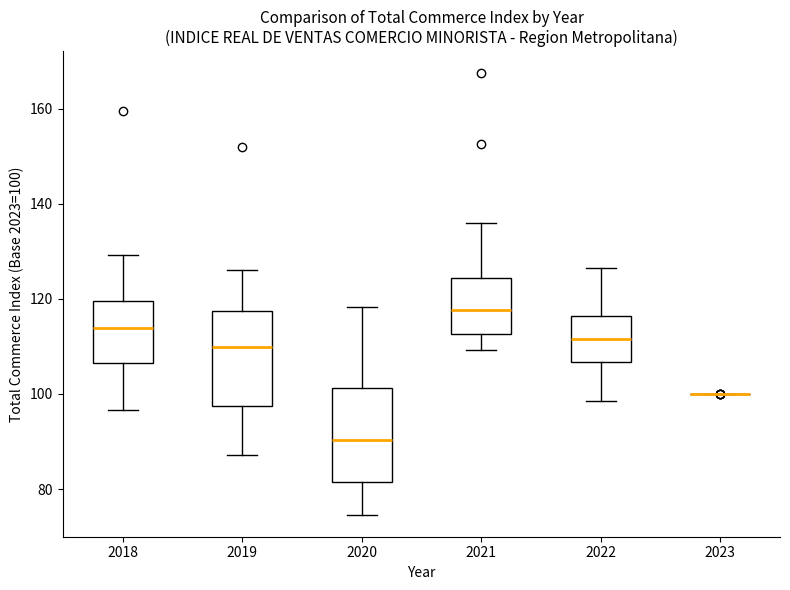

Reading left to right, transcribe this box plot: for each box, give where its median line is, the range the box spans, and where its two whiskers end, as read against the y-axis. The values are not printed on the chart, so give them approximately, as read against the axis.

2018: median 114, box 106 to 120, whiskers 96 to 130
2019: median 110, box 98 to 118, whiskers 88 to 126
2020: median 90, box 82 to 102, whiskers 74 to 118
2021: median 118, box 112 to 124, whiskers 110 to 136
2022: median 112, box 106 to 116, whiskers 98 to 126
2023: box collapsed to a line at 100, whiskers 100 to 100